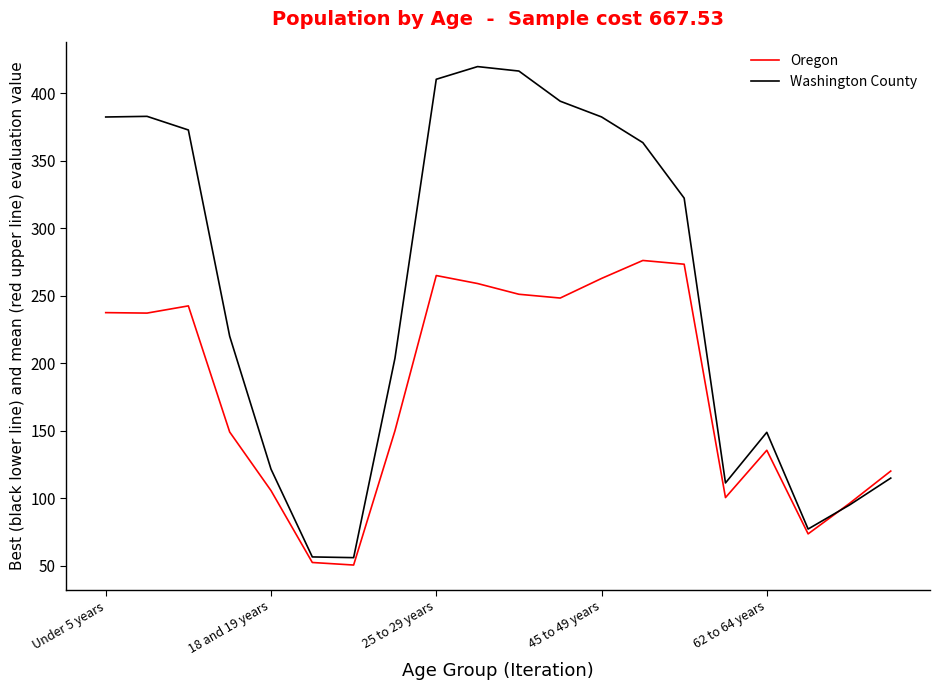

List the series in order of their peak value, lowest first.

Oregon, Washington County